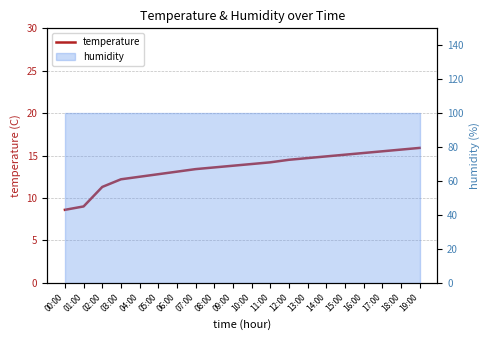

At which label does the data first exceed 14?

11:00